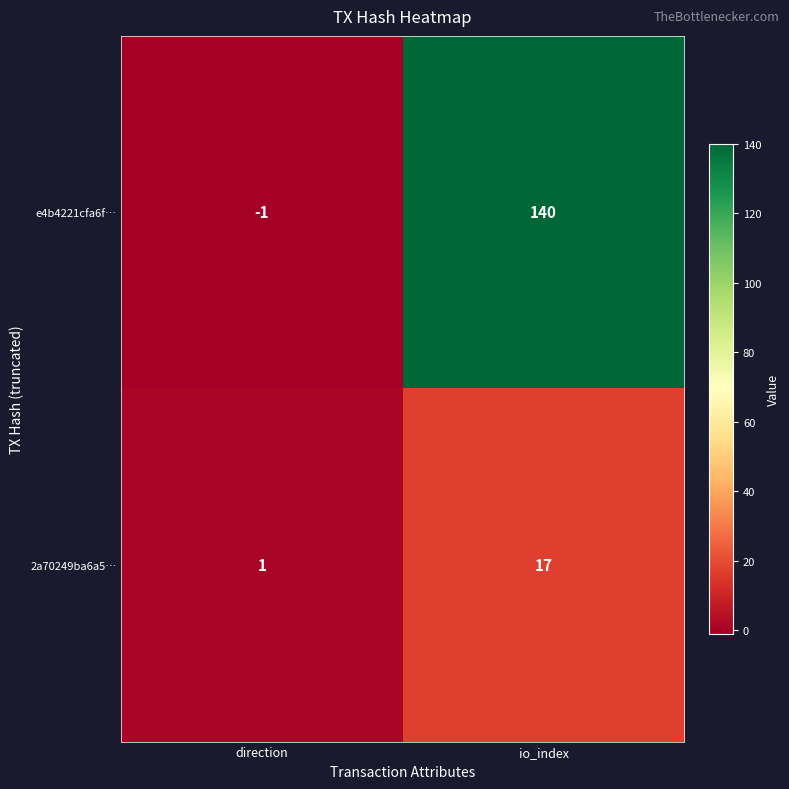

What is the sum of all 2a70249ba6a5… values?

18